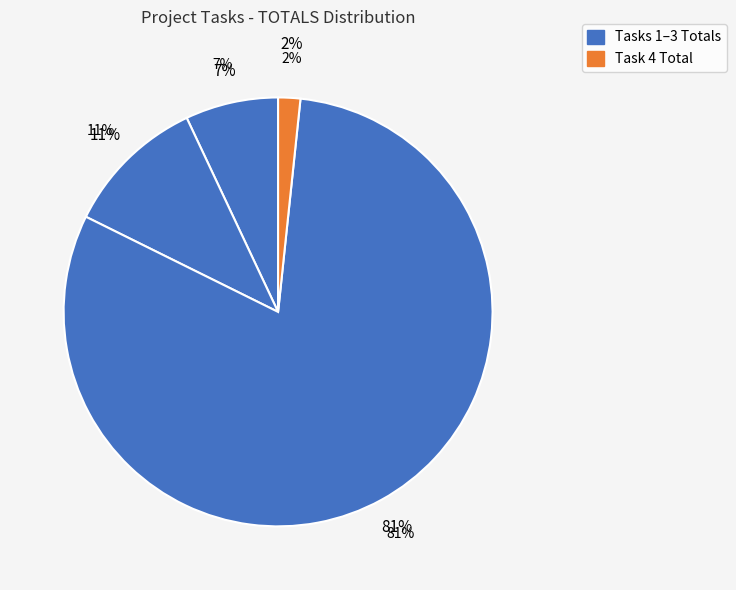

Which has a higher value, Task 1 Total or Task 4 Total?

Task 1 Total